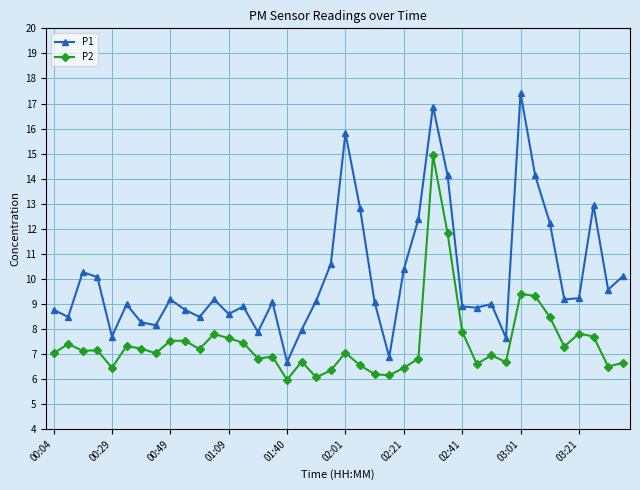

True or false: P2 and P1 cross at least once.

False